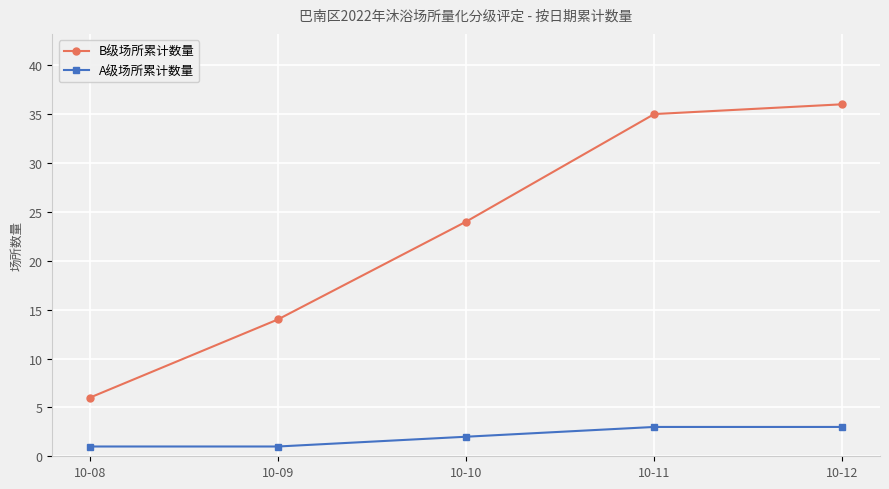

How many series are shown in this chart?

2